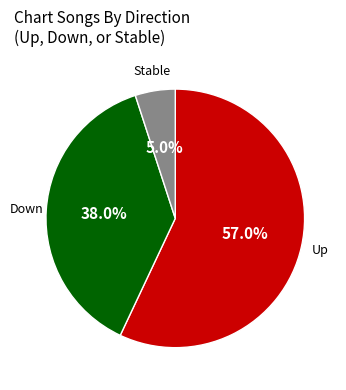

Does any single category account for the majority?

Yes